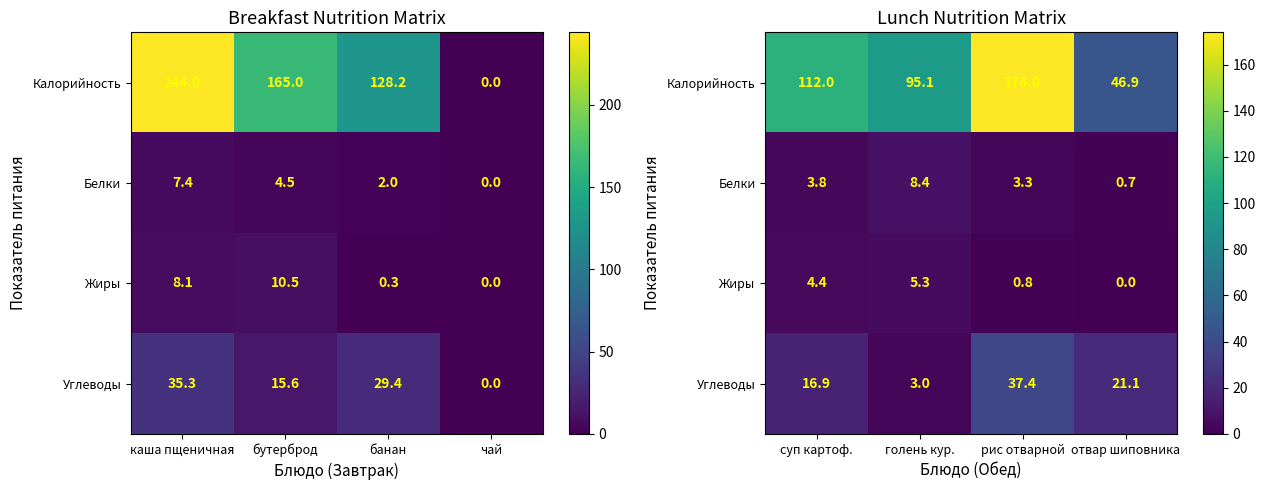

Which category has the lowest value in the Калорийность series?

отвар шиповника